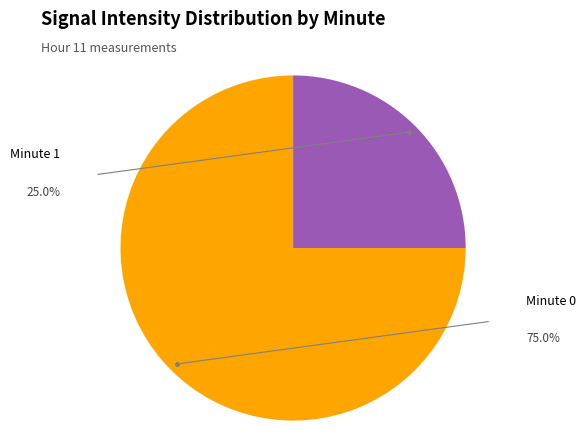

Is there a majority slice in this chart?

Yes